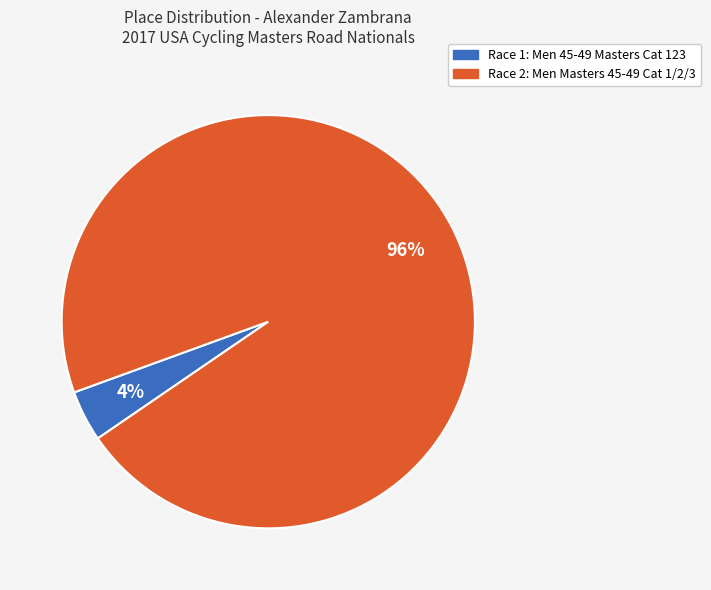

To the nearest percent, what is the difference between the largest and smallest slice percentages?

92%